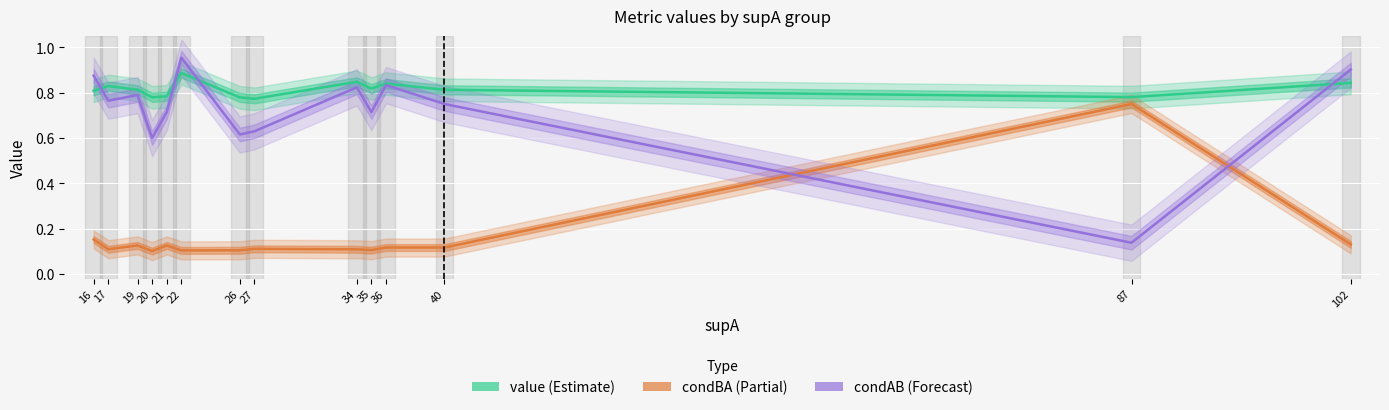

Which series has the widest spread of values?

condAB